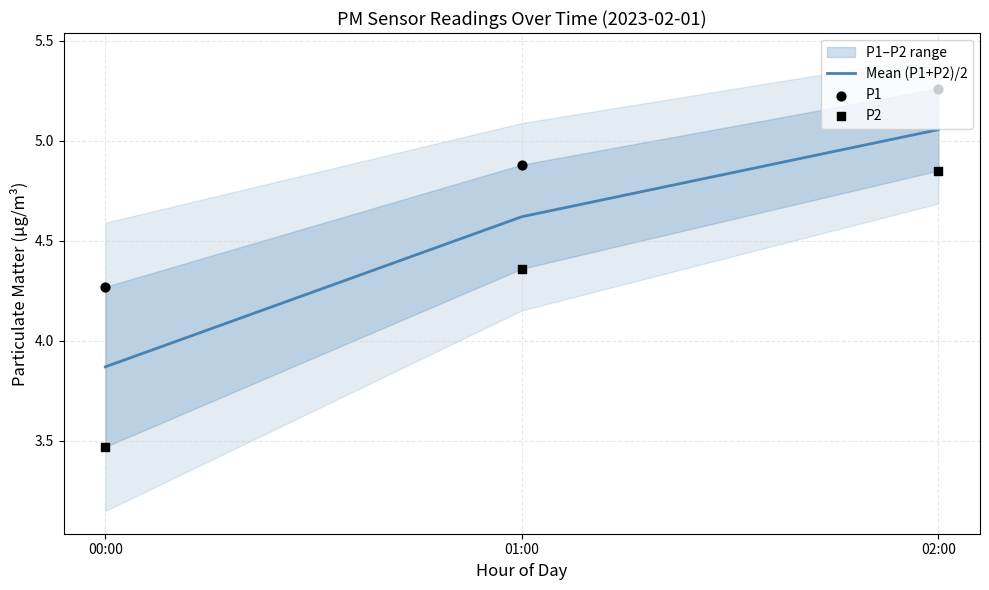

Which series contains the lowest Y value?

P2